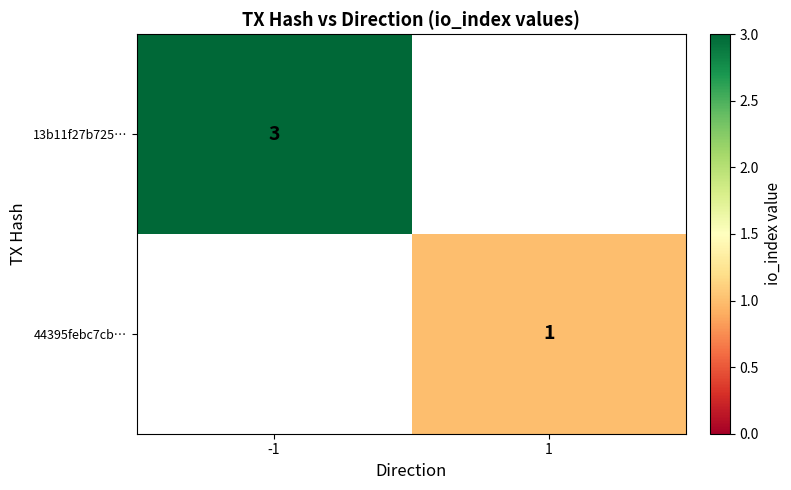

Which has a higher value, 1 or -1?

-1